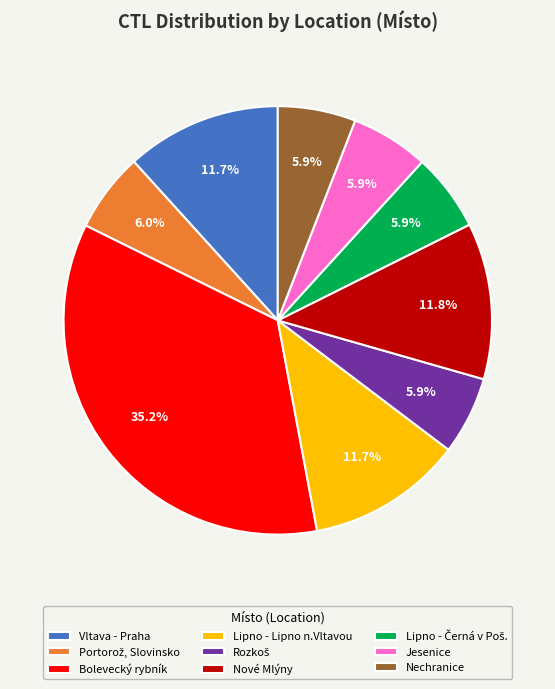

How many segments does this pie chart have?

9